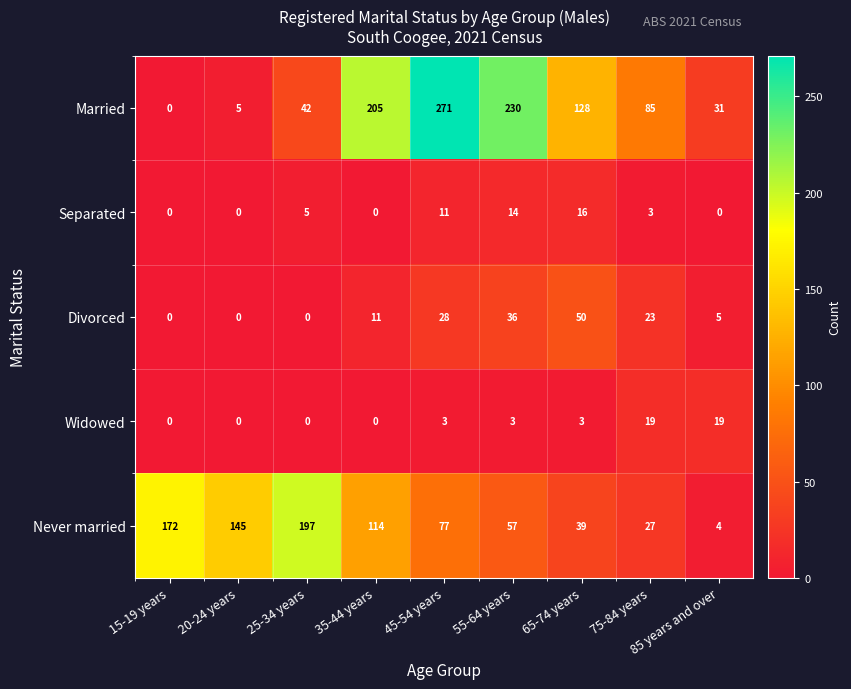

Rank the series by their maximum value, from lowest to highest.

Separated, Widowed, Divorced, Never married, Married